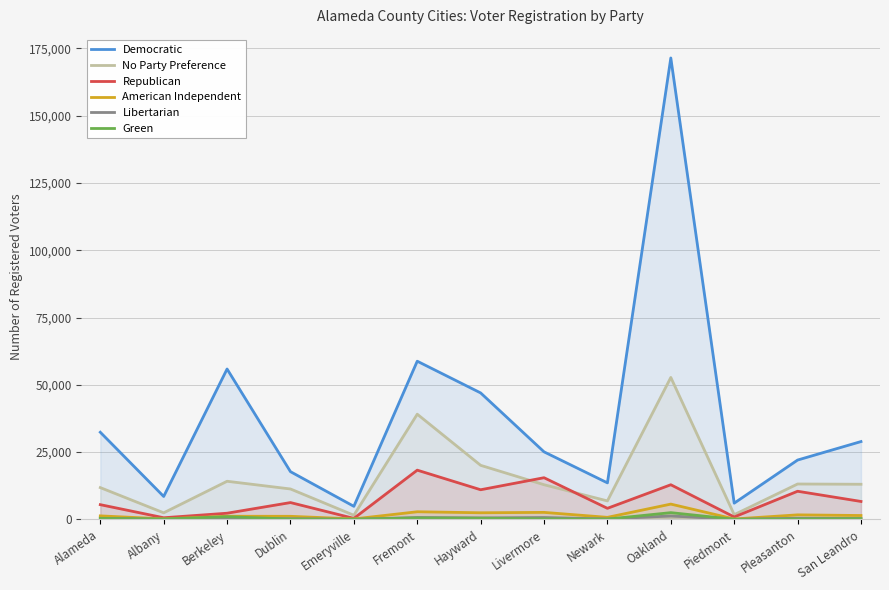

What is the label of the 4th point from the right?

Oakland